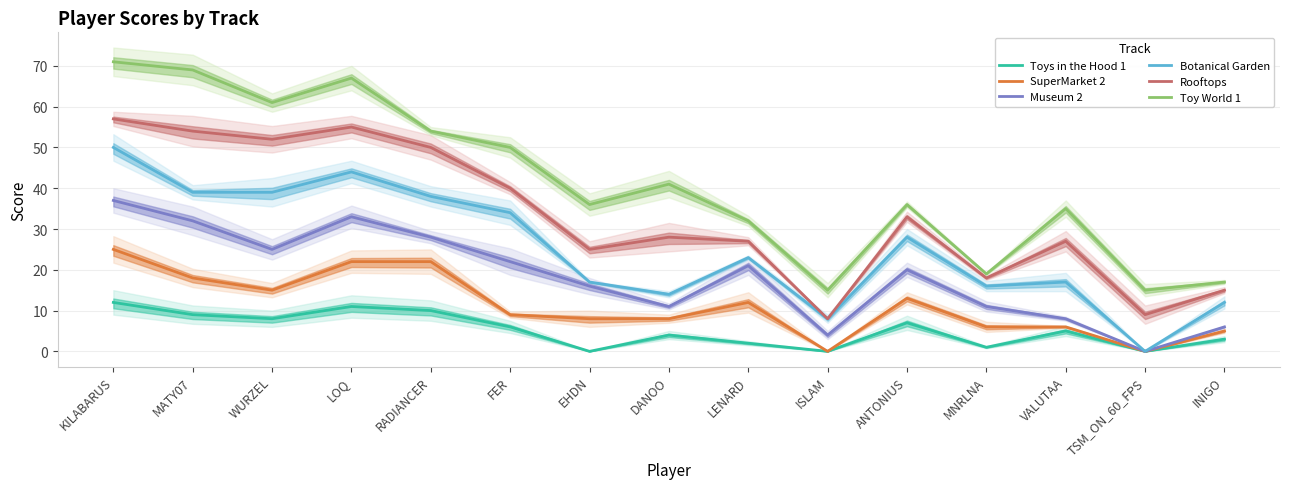

What is the maximum value shown in the chart?

71